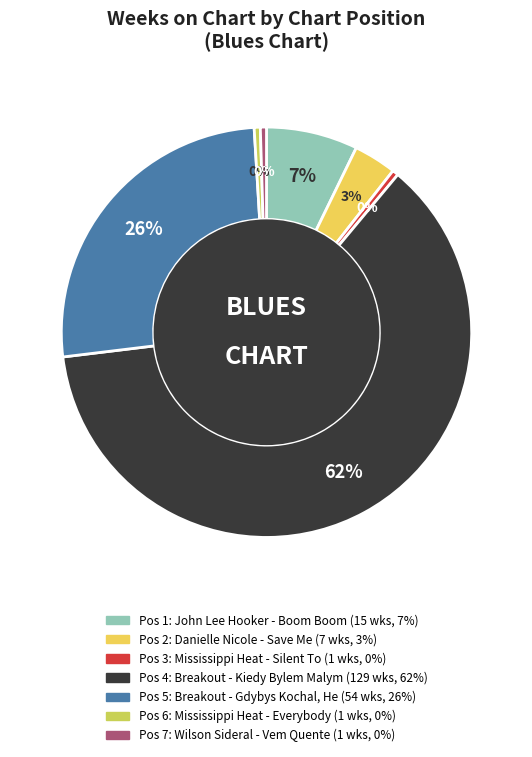

Does any single category account for the majority?

Yes